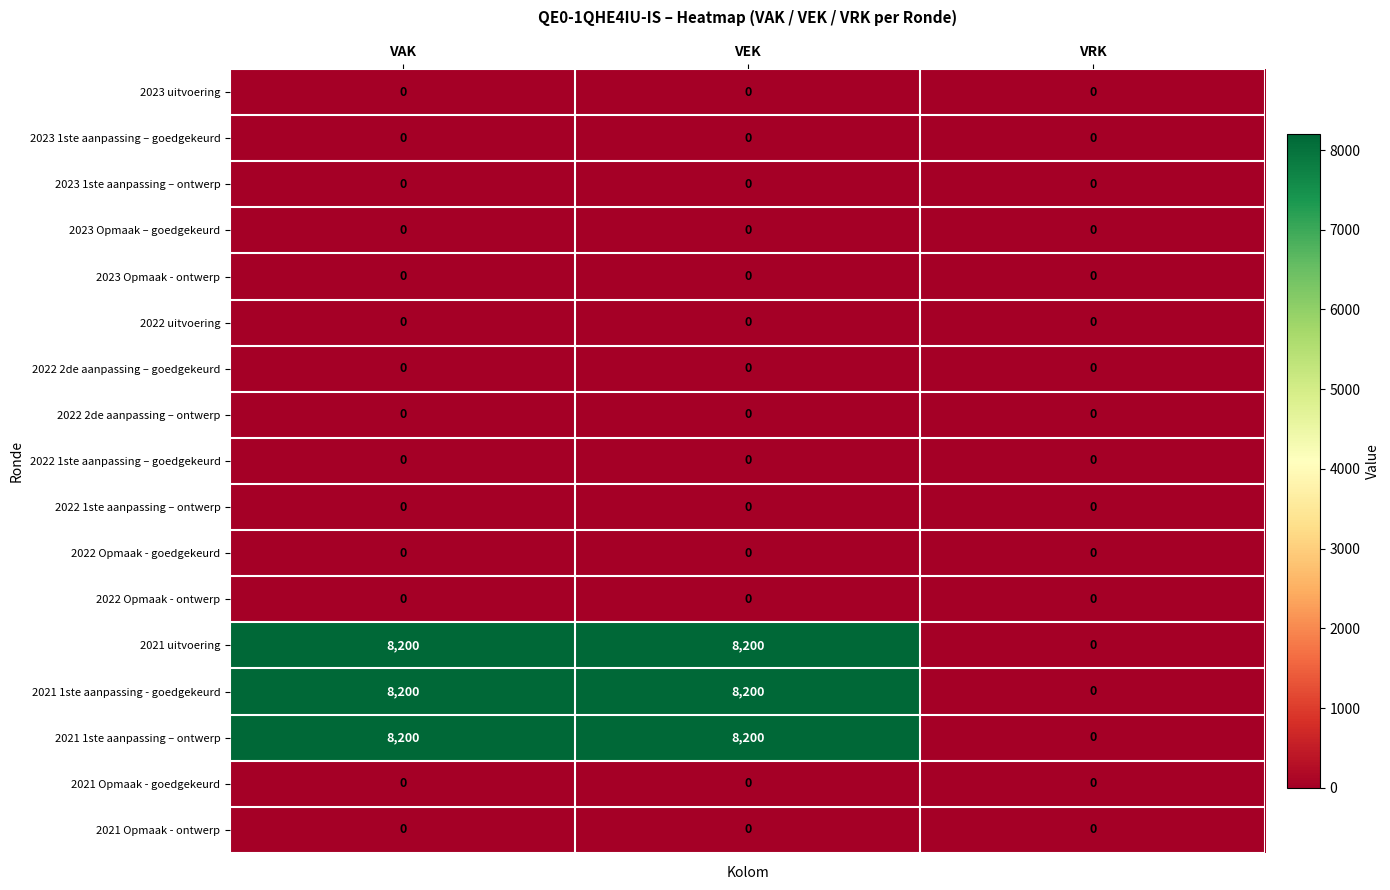

What is the difference between the highest and lowest values at VAK?

8200